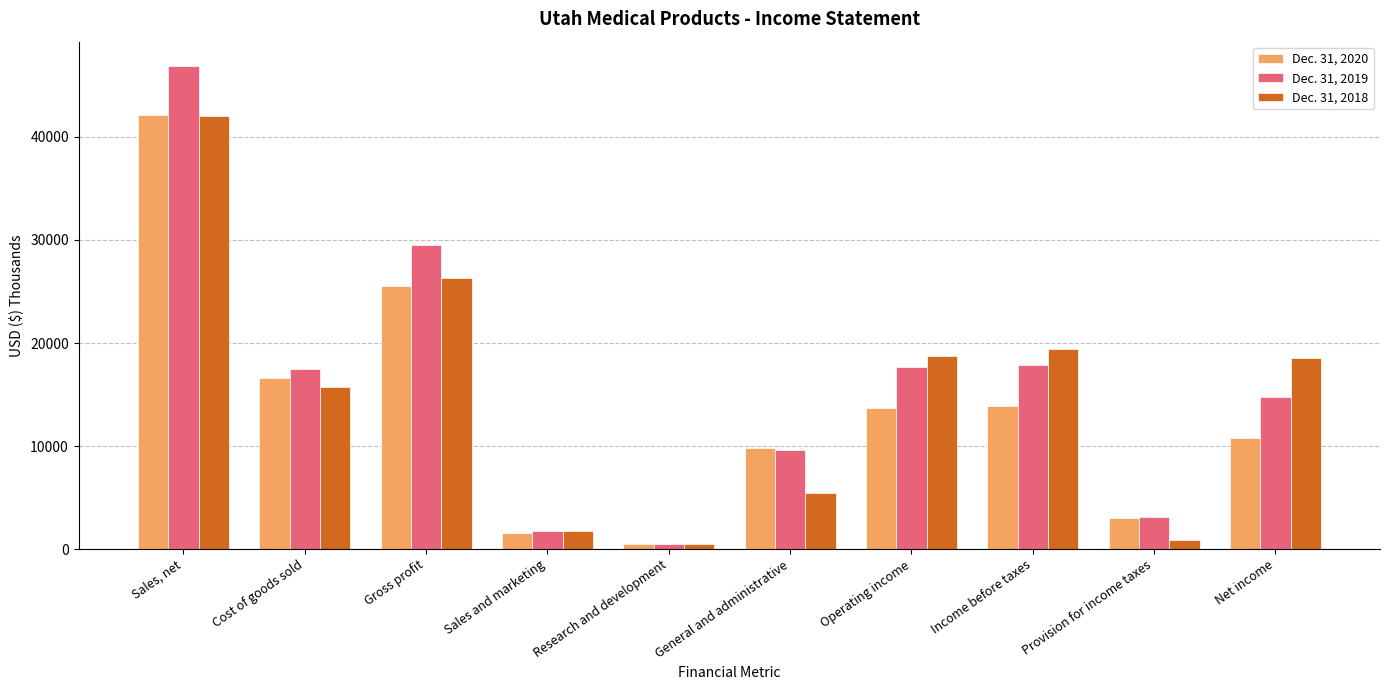

At which label does Dec. 31, 2018 reach its minimum?

Research and development